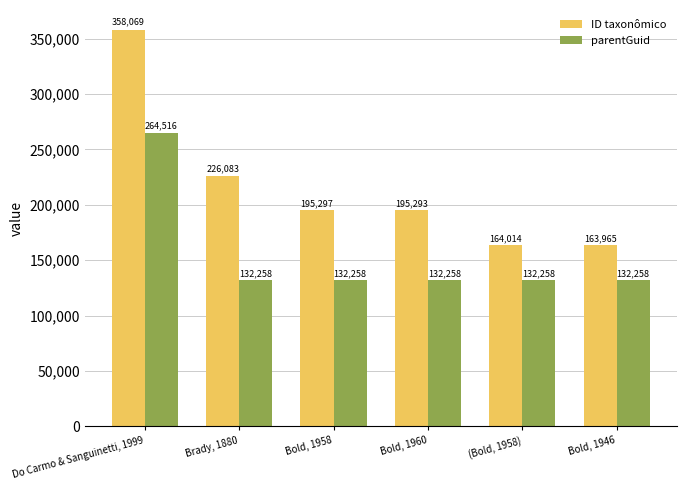

Rank the categories by ID taxonômico value from lowest to highest.

Bold, 1946, (Bold, 1958), Bold, 1960, Bold, 1958, Brady, 1880, Do Carmo & Sanguinetti, 1999